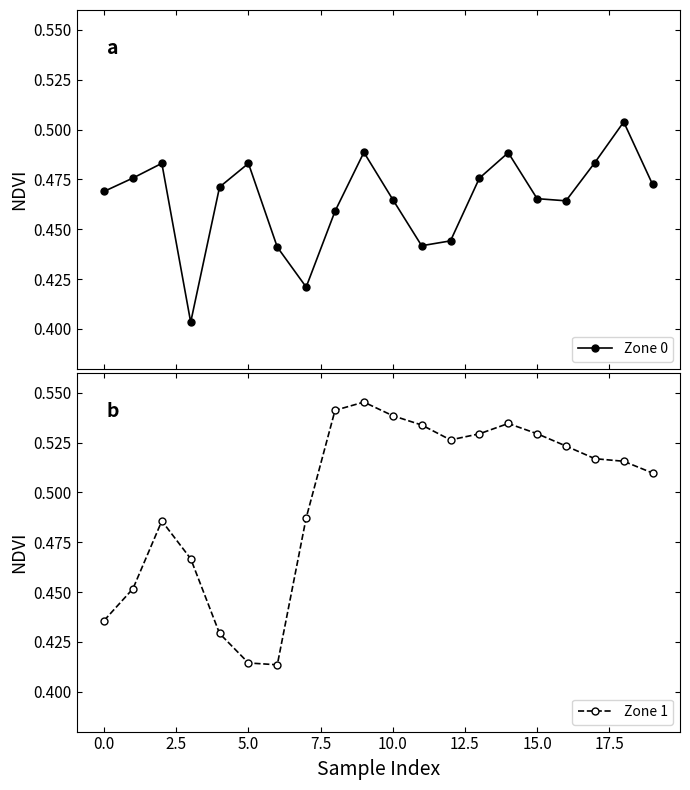

What is the average value of the Zone 0 series?

0.5